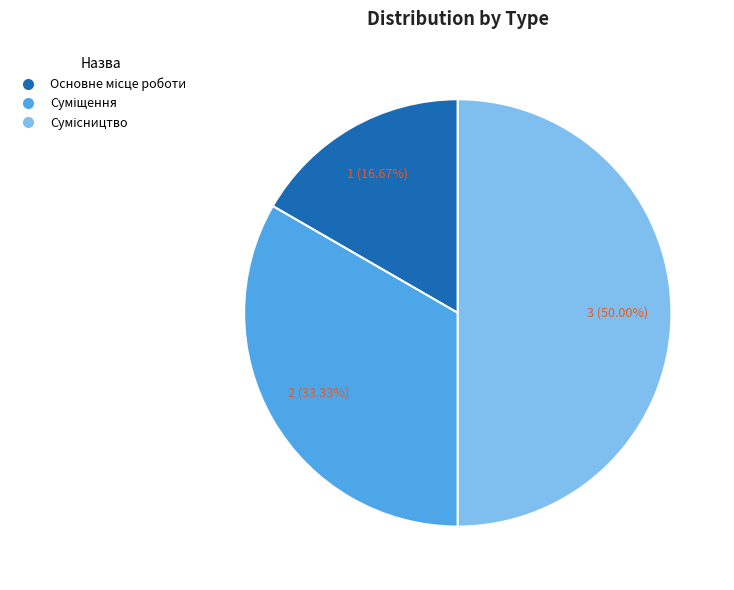

To the nearest percent, what is the difference between the Основне місце роботи and Суміщення slice percentages?

17%